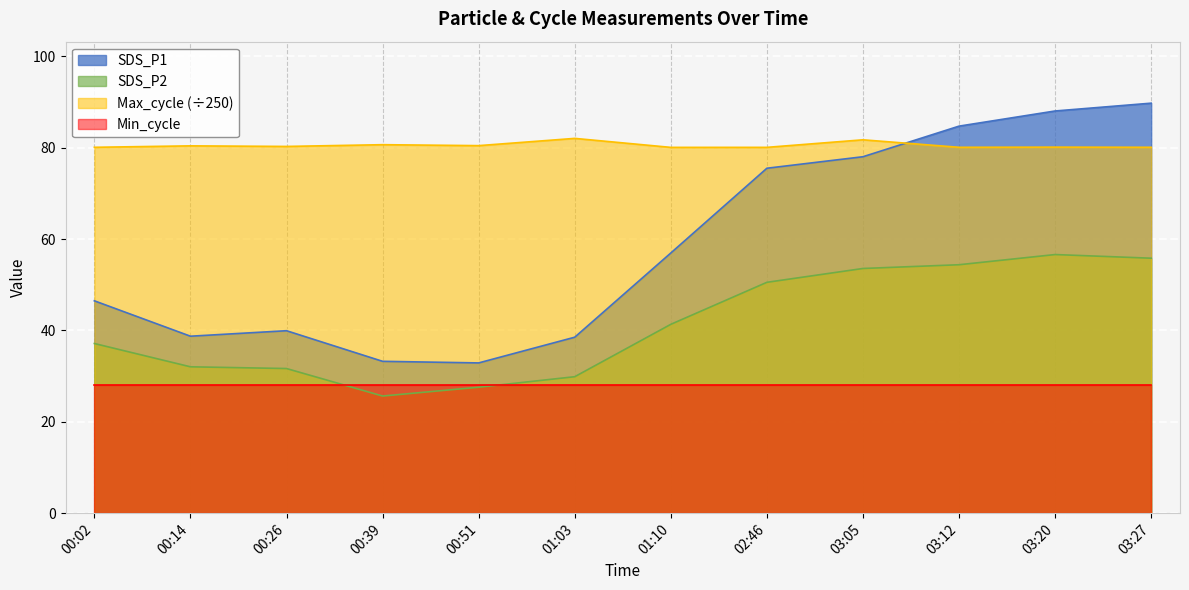

Rank the series by their average value, from highest to lowest.

Max_cycle (÷250), SDS_P1, SDS_P2, Min_cycle